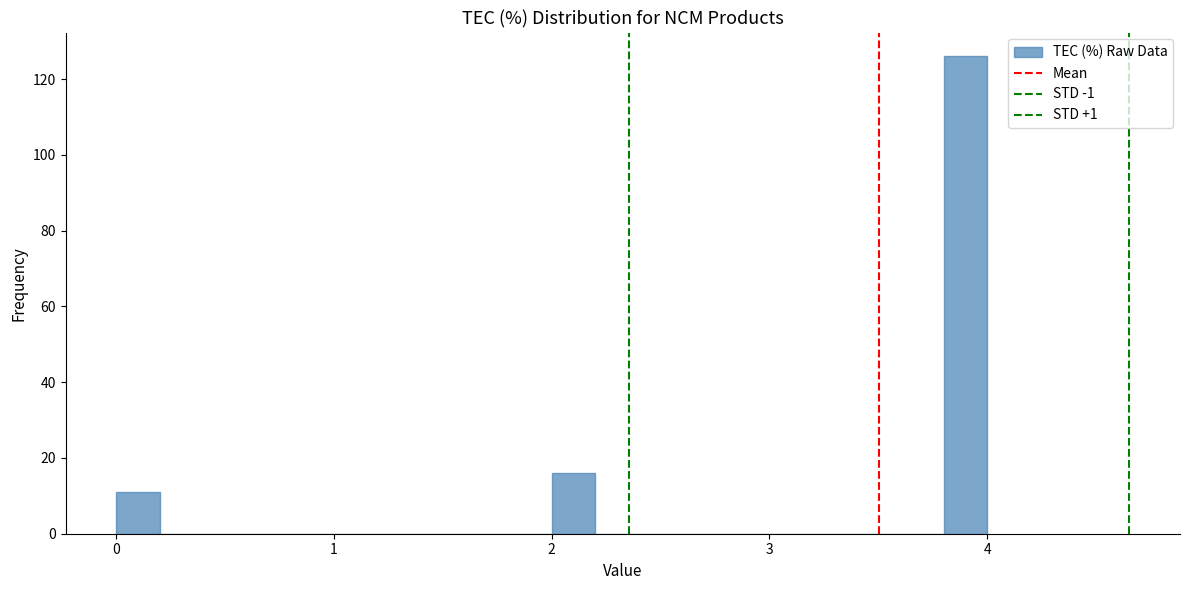

Read against the x-axis, roughly where is the centre of the tallest bar?

3.9